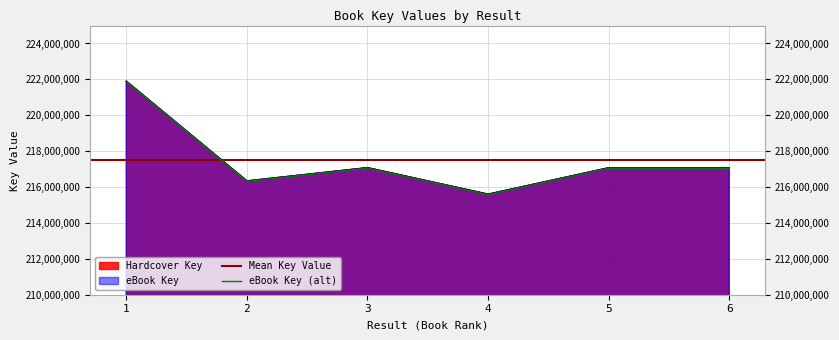

What is the difference between the maximum and second lowest values in the Hardcover Key series?

5555549